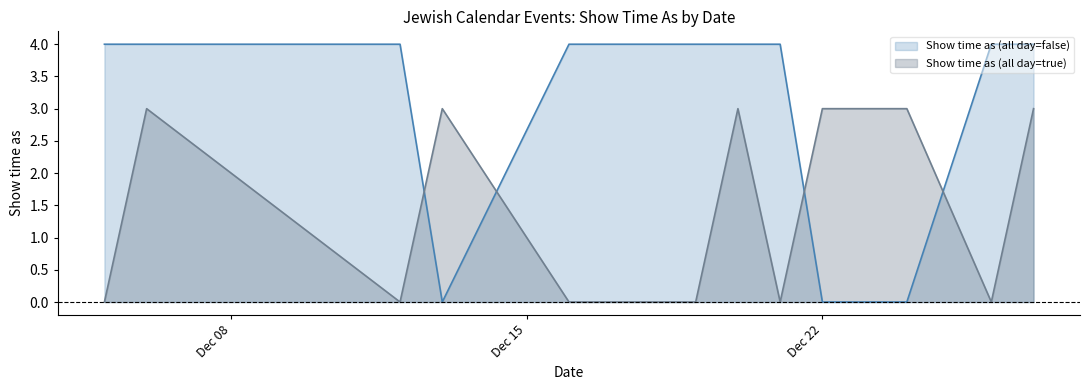

What is the greatest value displayed?

4